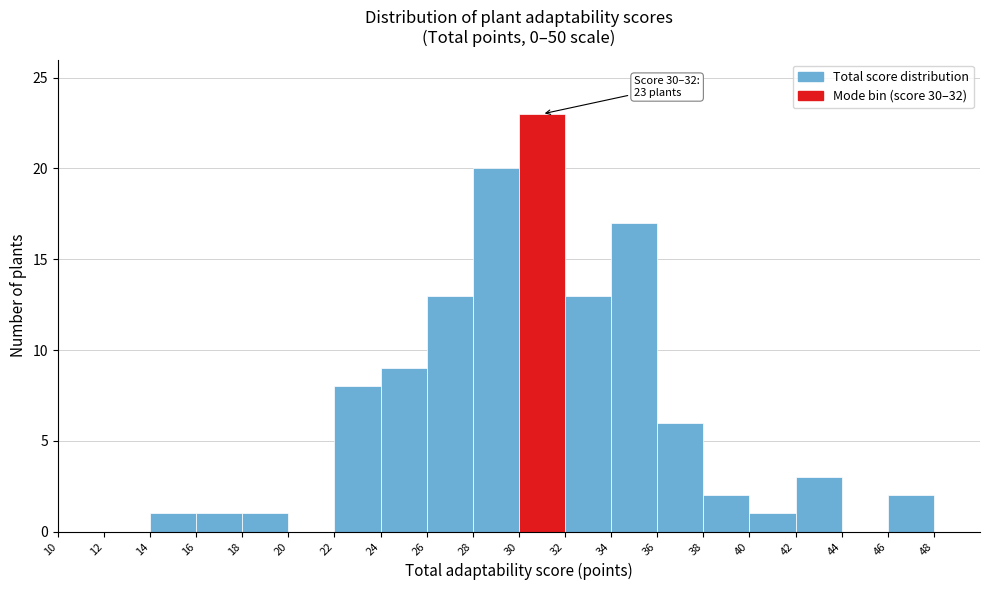

Which range on the x-axis has the tallest bar?

30 to 32